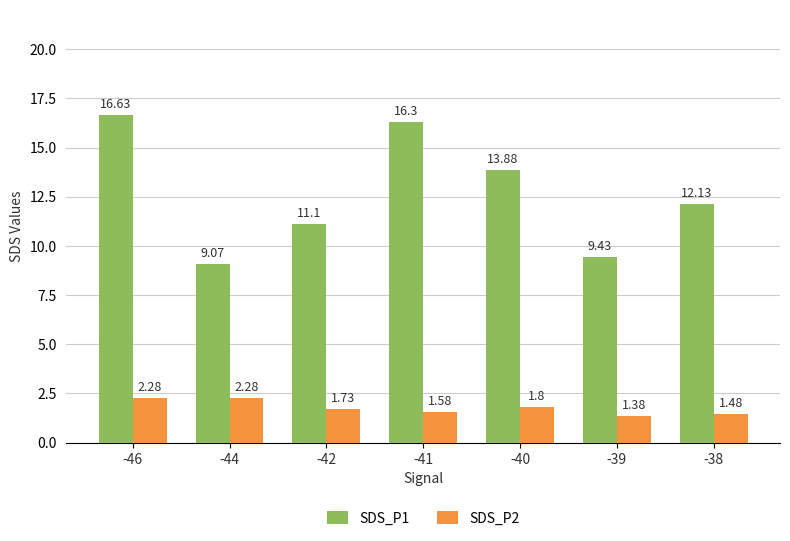

What are all the series names shown in the legend?

SDS_P1, SDS_P2